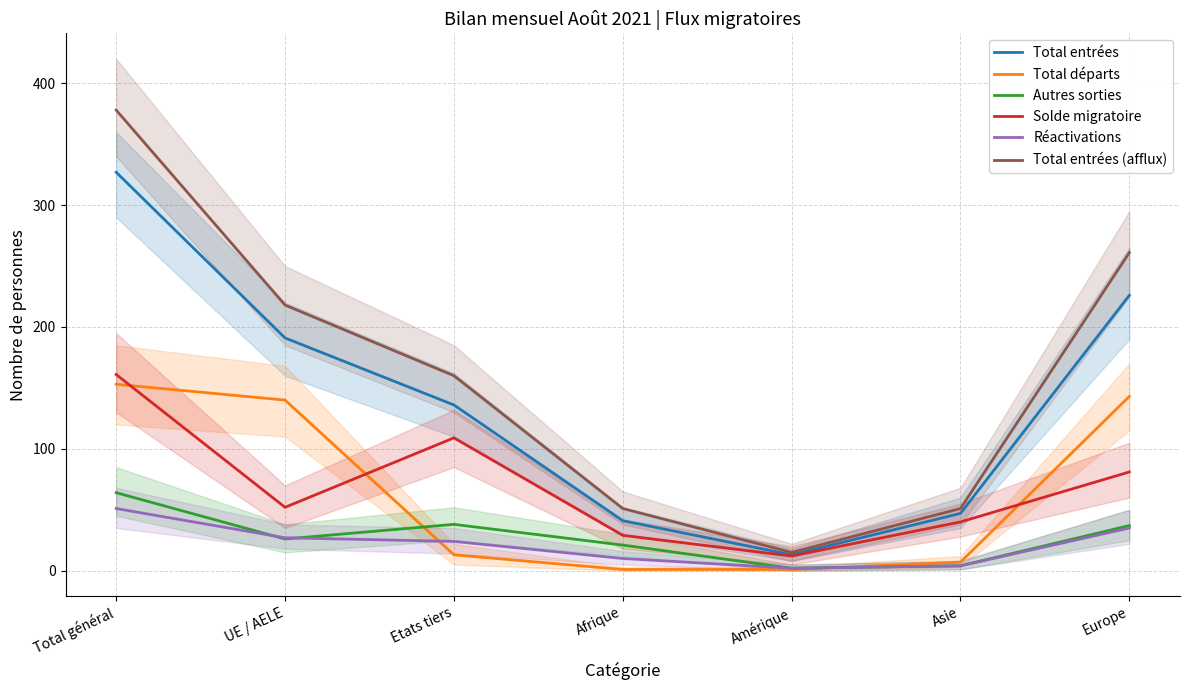

Reading left to right, list all the values displayed in this chart.

Total entrées: 327	191	136	41	13	47	226
Total départs: 153	140	13	1	1	7	143
Autres sorties: 64	26	38	21	2	4	37
Solde migratoire: 161	52	109	29	12	40	81
Réactivations: 51	27	24	10	2	4	35
Total entrées (afflux): 378	218	160	51	15	51	261